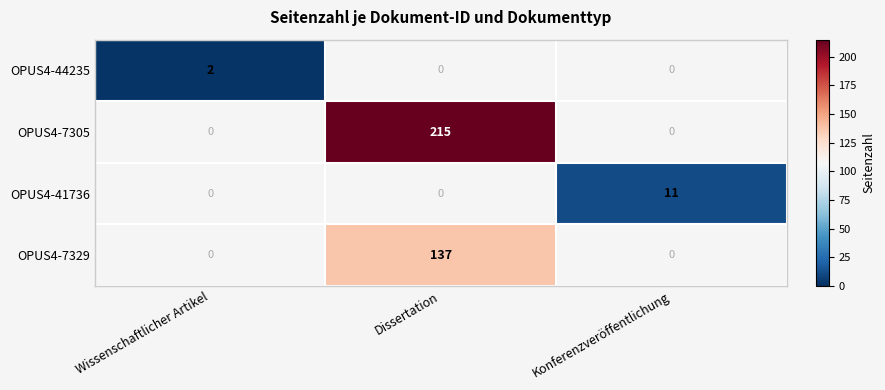

The value of OPUS4-41736 at Konferenzveröffentlichung is 3. True or false?

False